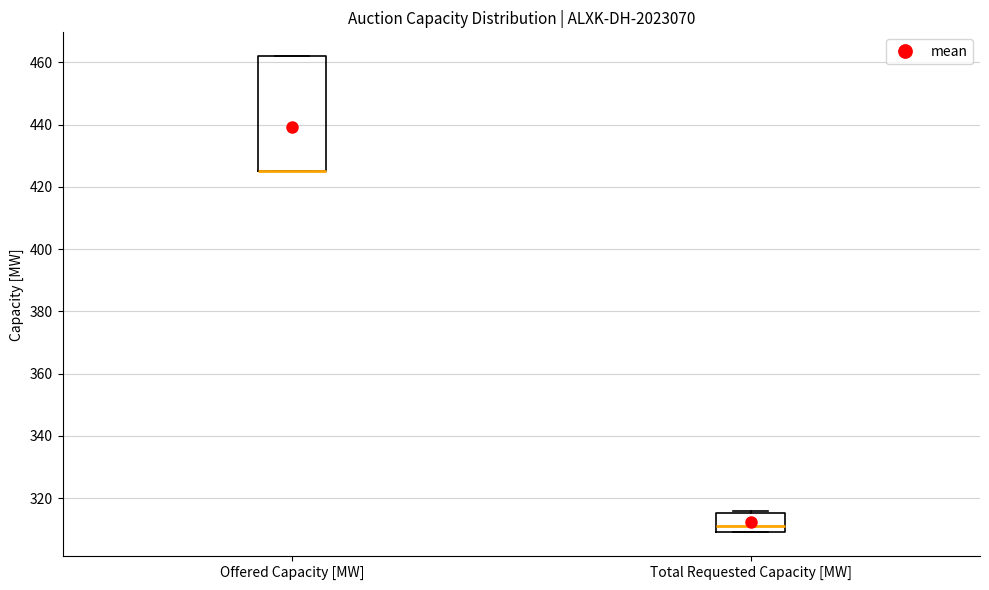

Comparing the boxes themselves (not the whiskers), which one is the tallest?

Offered Capacity [MW]